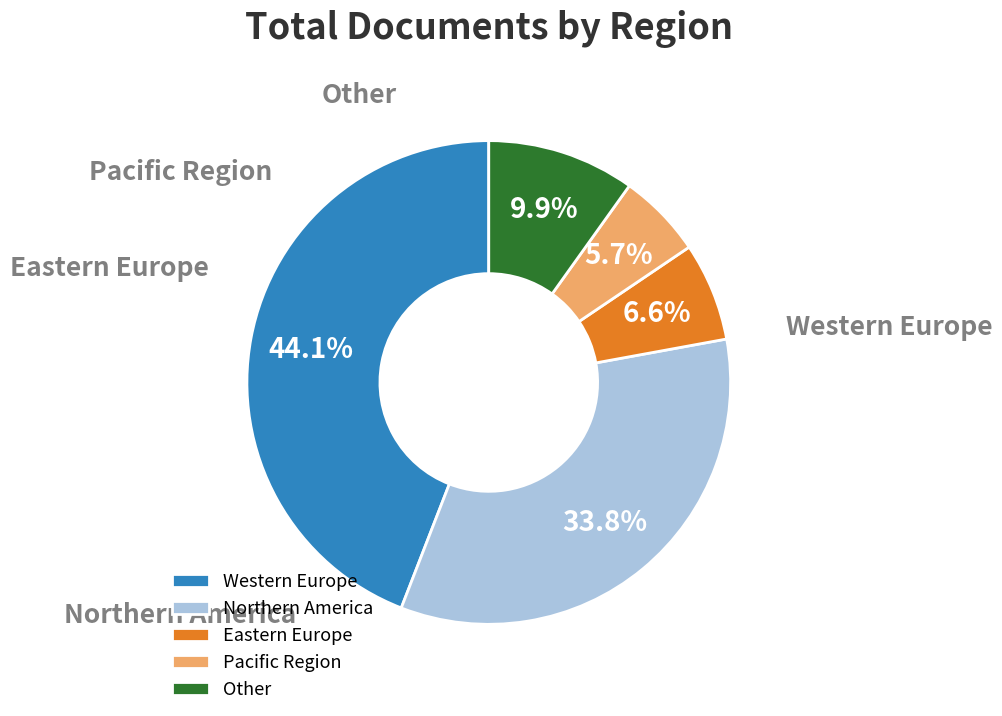

Which category has the biggest portion of the pie?

Western Europe